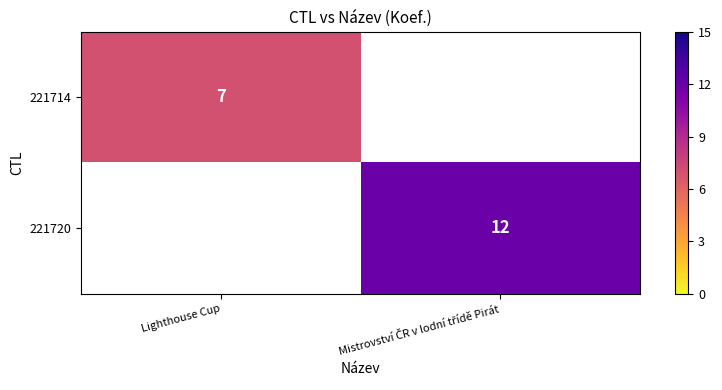

The 221714 series shows 7 at Lighthouse Cup. True or false?

True